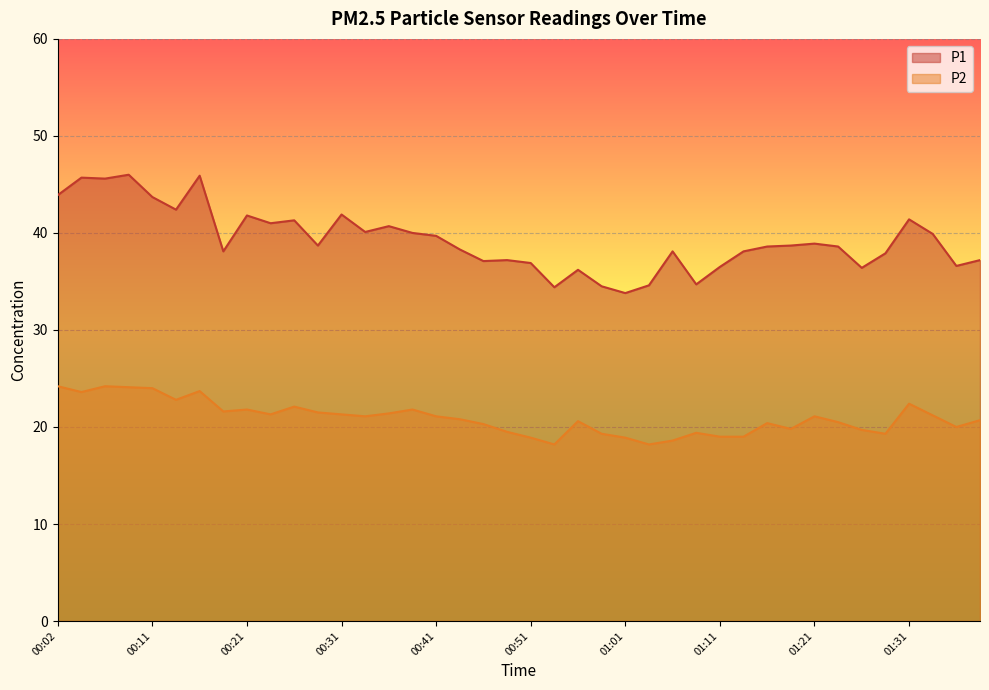

How many interior local valleys does the P1 series have?

12